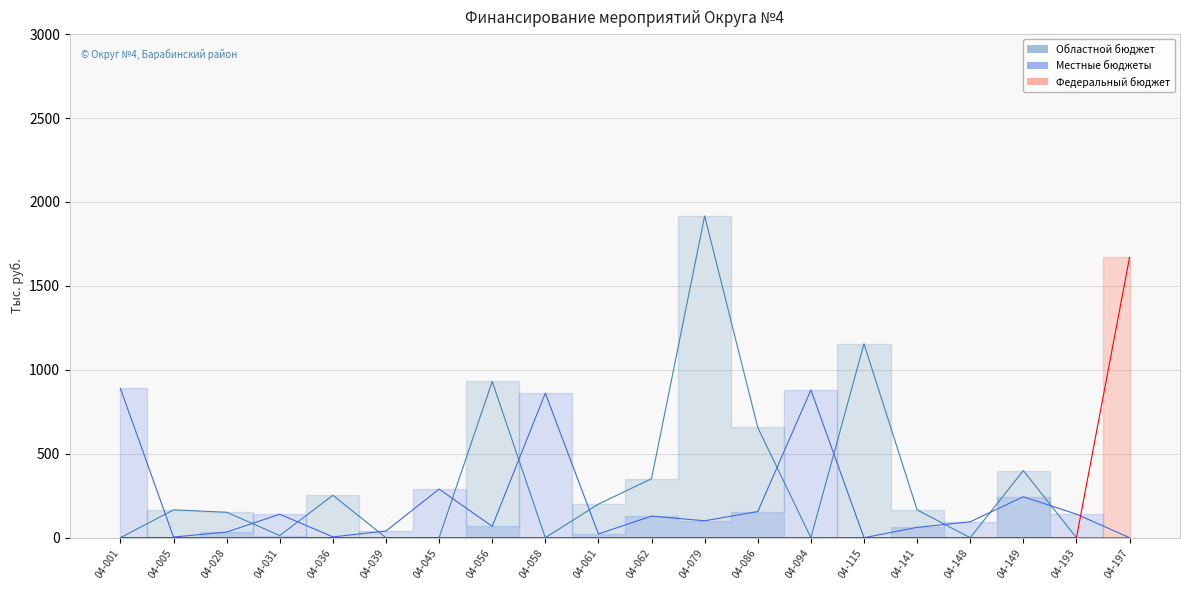

Between 04-005 and 04-115, which series saw the biggest shift?

Областной бюджет